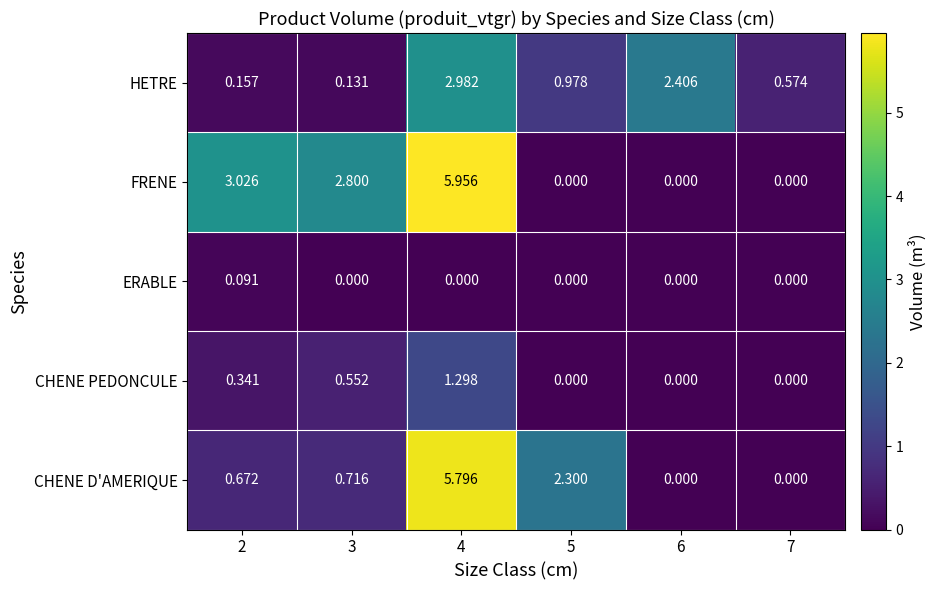

Is the value of HETRE at 3 greater than the value of CHENE PEDONCULE at 7?

Yes